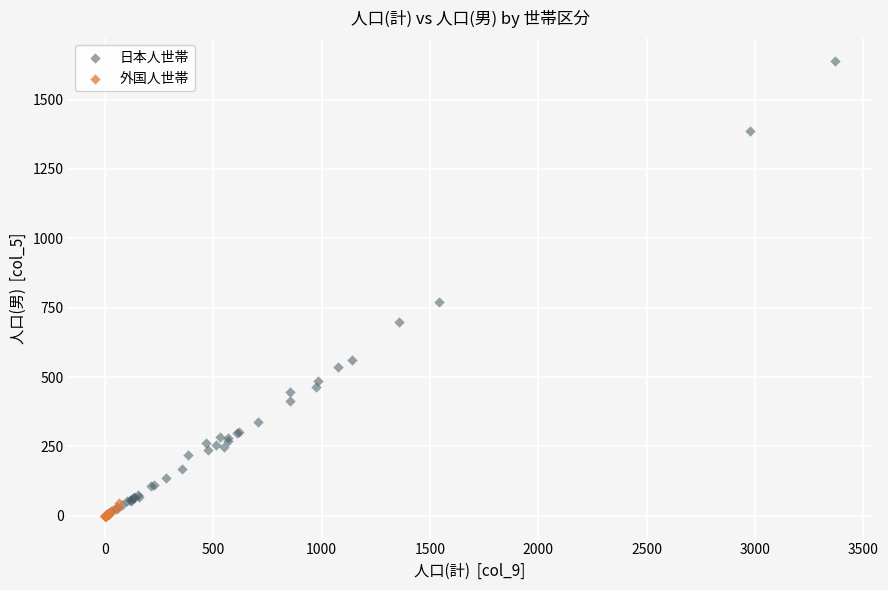

Which series contains the highest Y value?

日本人世帯